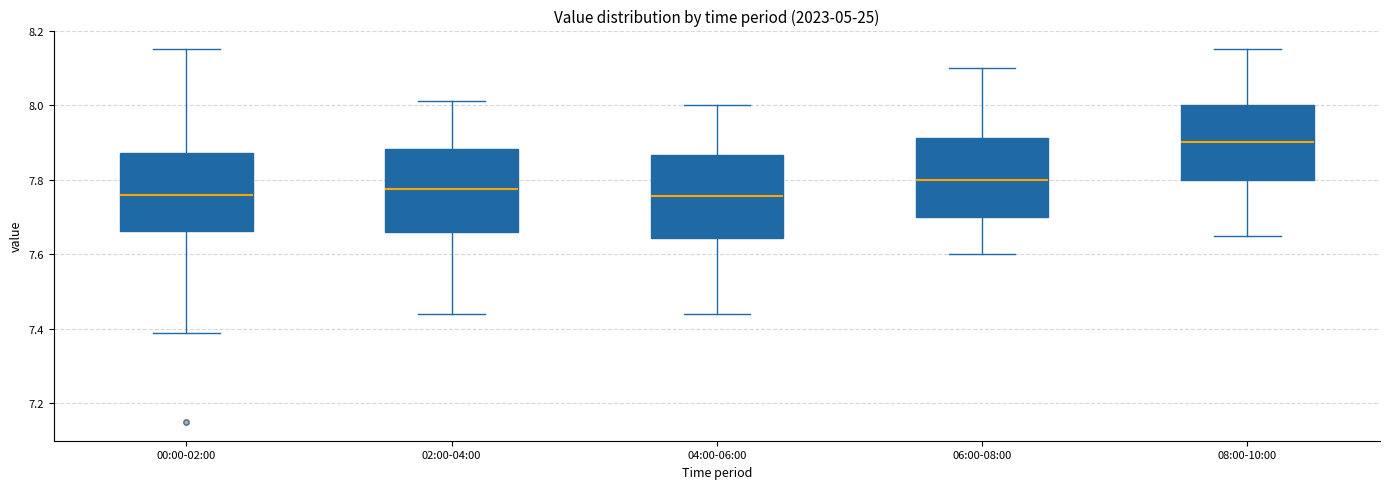

Reading left to right, read every box against the y-axis: the position of its median line, the range the box covers, and the ends of its whiskers. The values are not printed on the chart, so give them approximately, as read against the axis.

00:00-02:00: median 7.76, box 7.66 to 7.88, whiskers 7.40 to 8.16
02:00-04:00: median 7.78, box 7.66 to 7.88, whiskers 7.44 to 8.02
04:00-06:00: median 7.76, box 7.64 to 7.86, whiskers 7.44 to 8.00
06:00-08:00: median 7.80, box 7.70 to 7.92, whiskers 7.60 to 8.10
08:00-10:00: median 7.90, box 7.80 to 8.00, whiskers 7.66 to 8.16